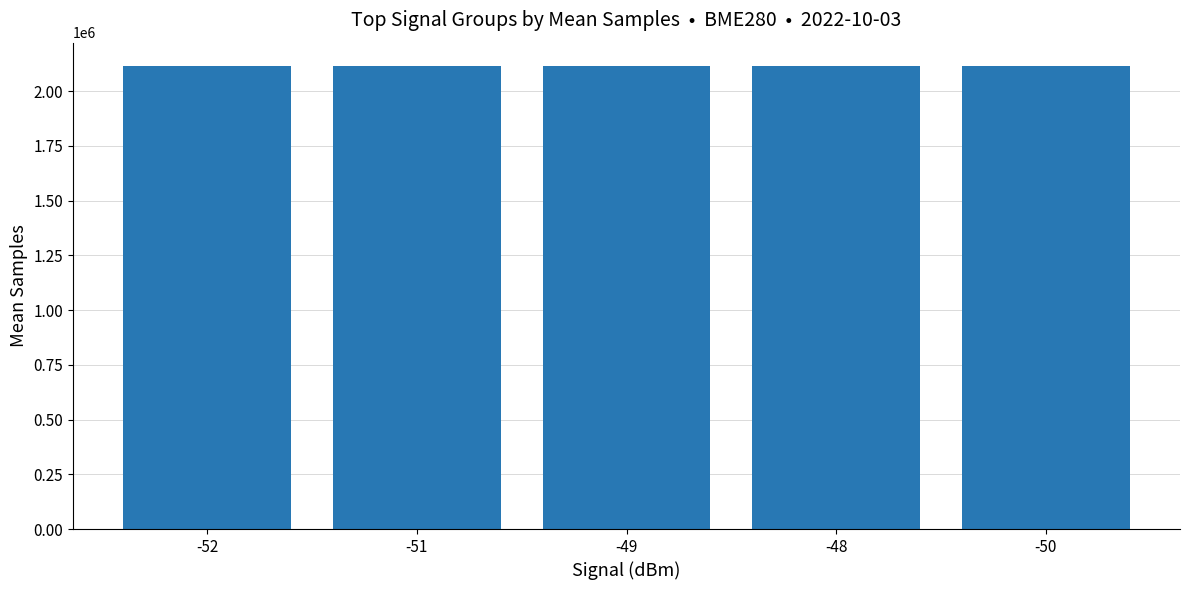

How many data points does each series have?

5